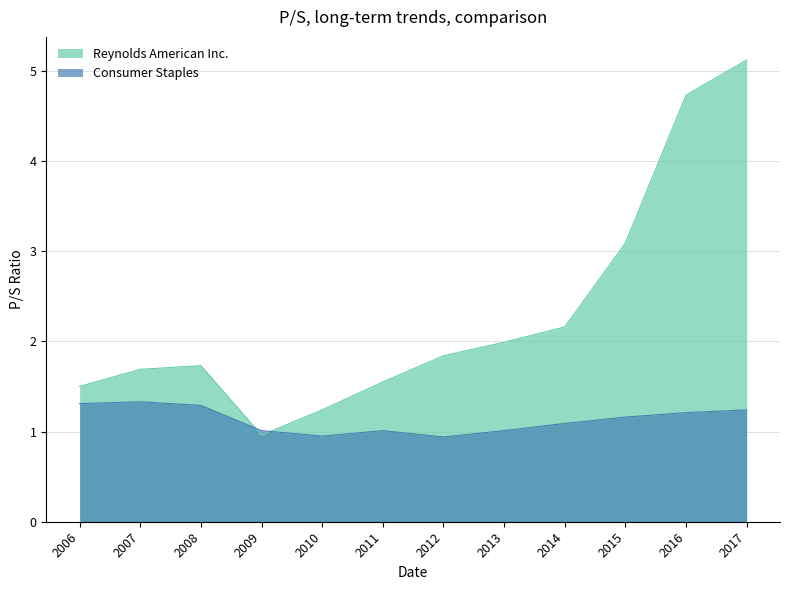

What is the highest value of the Consumer Staples series?

1.3